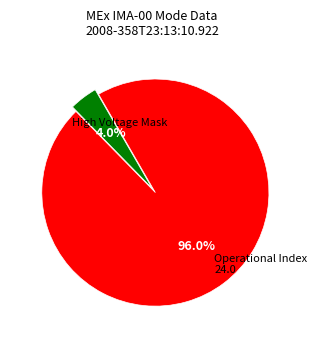

To the nearest percent, what is the difference between the largest and smallest slice percentages?

92%